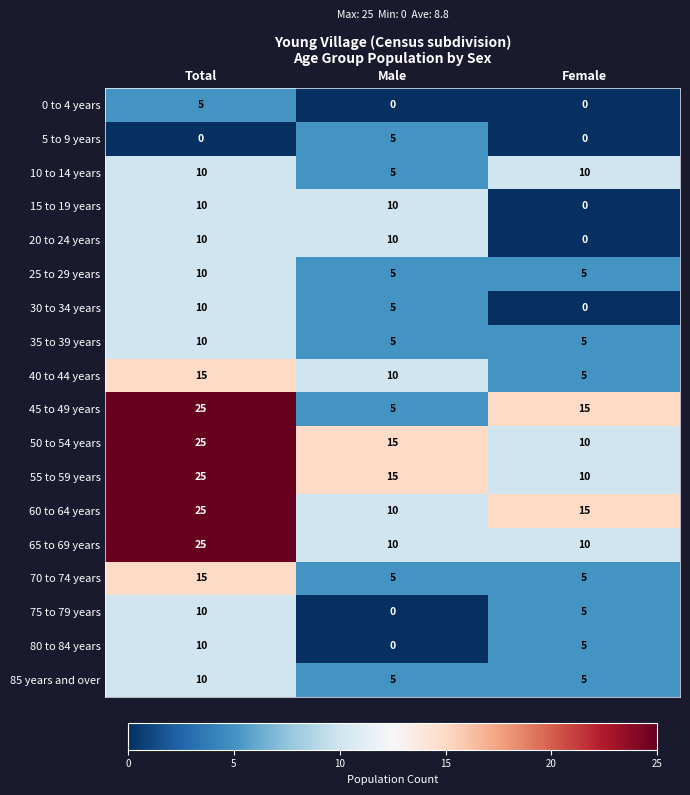

Where does the 55 to 59 years series first go above 15?

Total